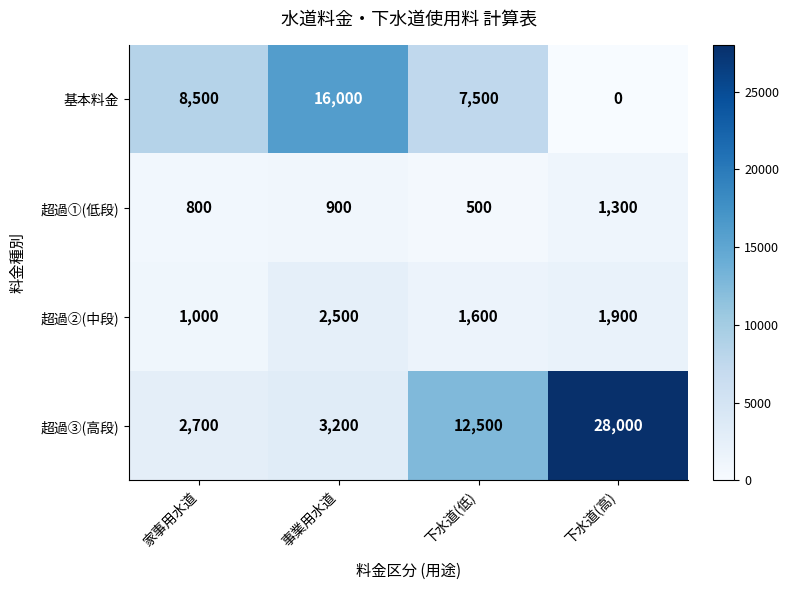

Where does the 超過②(中段) series first go above 1900?

事業用水道